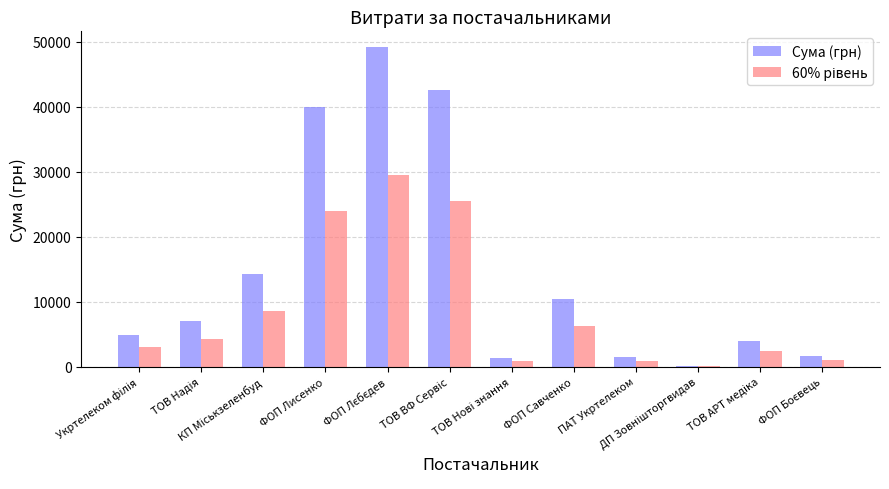

What is the sum of all Сума (грн) values?

177130.1